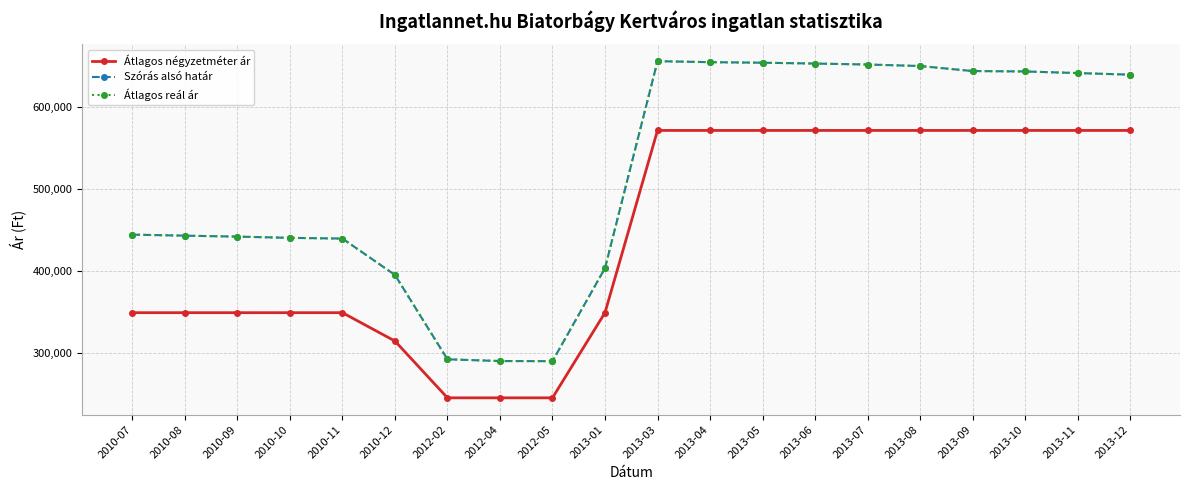

Does the chart have visible grid lines?

Yes